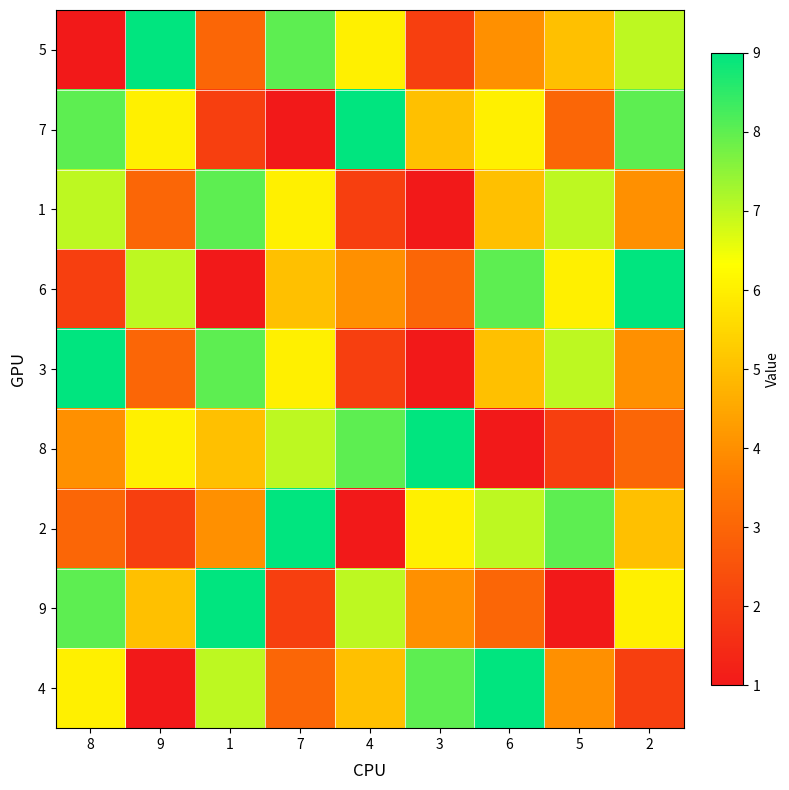

What is the difference between the highest and lowest values at 4?

8